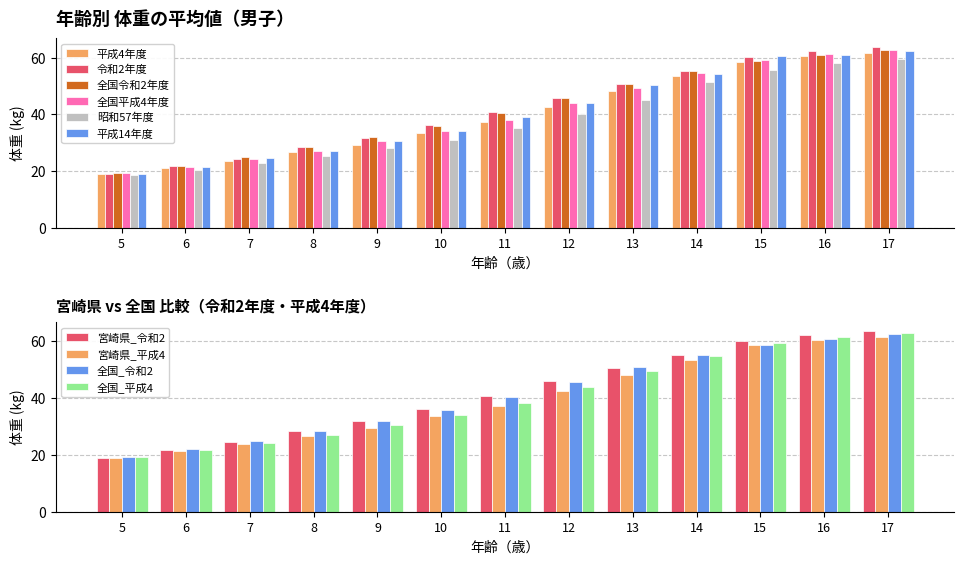

Reading left to right, extract all data points from this chart.

平成4年度: 5=19.0	6=21.3	7=23.7	8=26.8	9=29.4	10=33.6	11=37.4	12=42.7	13=48.2	14=53.4	15=58.6	16=60.5	17=61.5
令和2年度: 5=19.1	6=21.9	7=24.4	8=28.5	9=31.8	10=36.3	11=40.7	12=45.9	13=50.8	14=55.3	15=60.3	16=62.2	17=63.6
全国令和2年度: 5=19.4	6=22.0	7=24.9	8=28.4	9=32.0	10=35.9	11=40.4	12=45.8	13=50.9	14=55.2	15=58.9	16=60.9	17=62.6
全国平成4年度: 5=19.3	6=21.6	7=24.2	8=27.2	9=30.6	10=34.2	11=38.2	12=44.0	13=49.4	14=54.7	15=59.3	16=61.4	17=62.8
昭和57年度: 5=18.6	6=20.5	7=22.8	8=25.5	9=28.2	10=31.0	11=35.3	12=40.2	13=45.2	14=51.3	15=55.8	16=58.0	17=59.6
平成14年度: 5=19.1	6=21.6	7=24.5	8=27.3	9=30.8	10=34.2	11=39.1	12=43.9	13=50.3	14=54.4	15=60.5	16=60.8	17=62.4